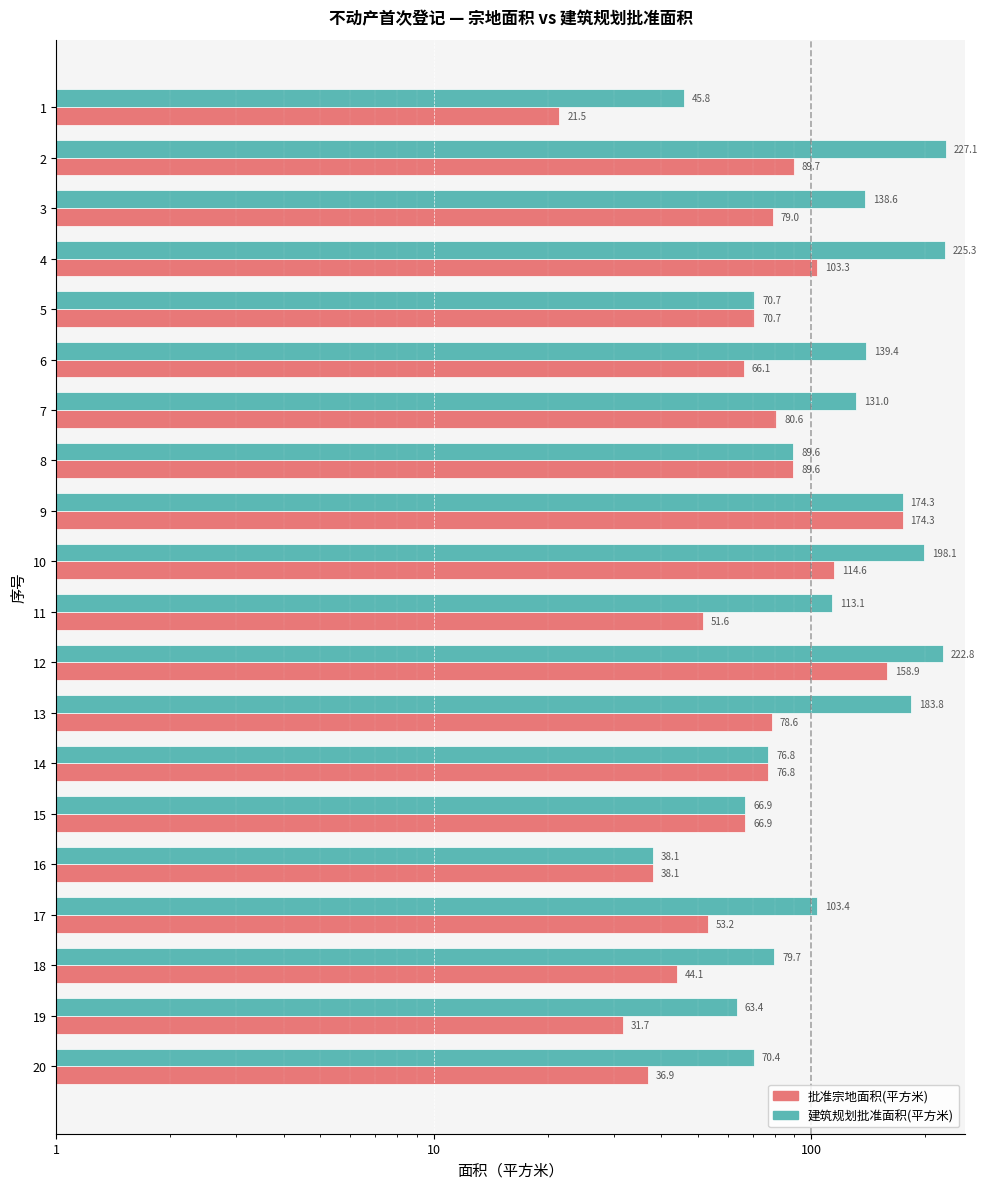

Is it true that 批准宗地面积(平方米) equals 35.4 at 7?

False